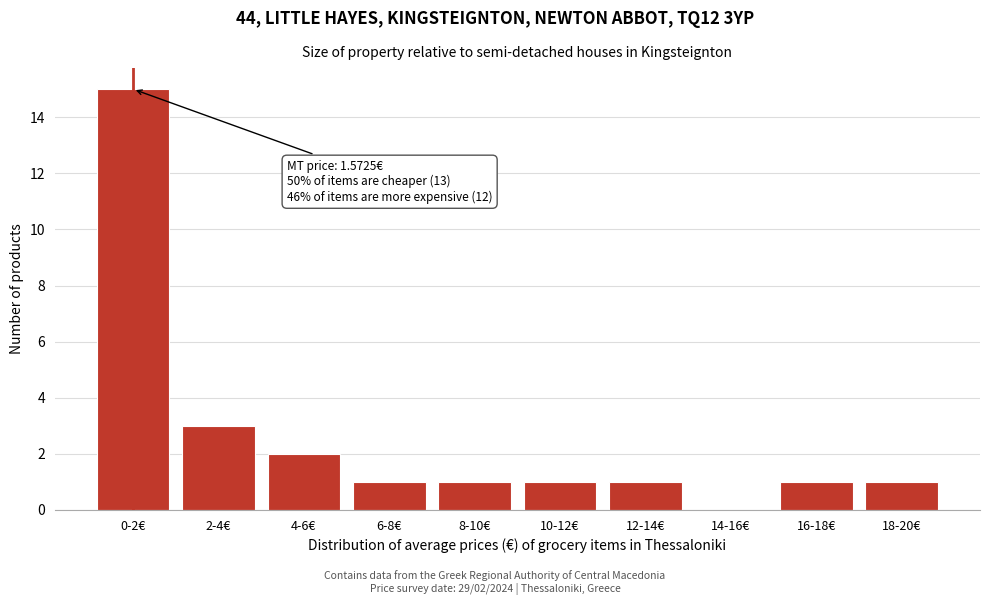

Reading right to left, extract all data points from this chart.

18-20€=1	16-18€=1	14-16€=0	12-14€=1	10-12€=1	8-10€=1	6-8€=1	4-6€=2	2-4€=3	0-2€=15